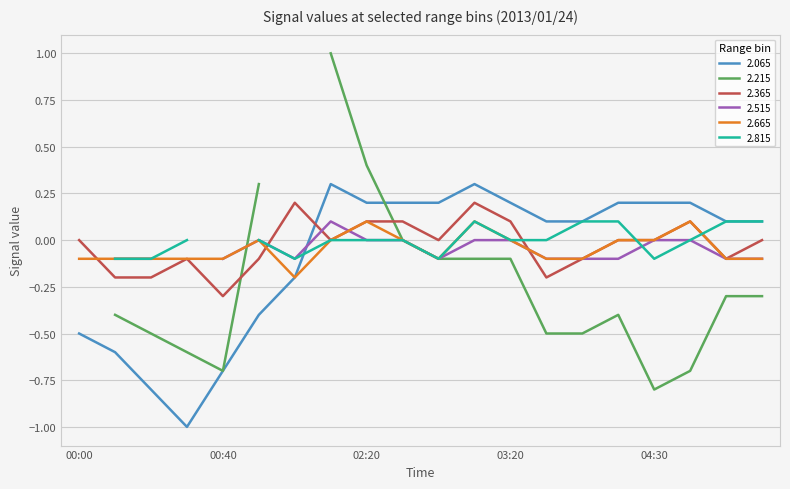

How many data points in 2.065 are above 0?

13